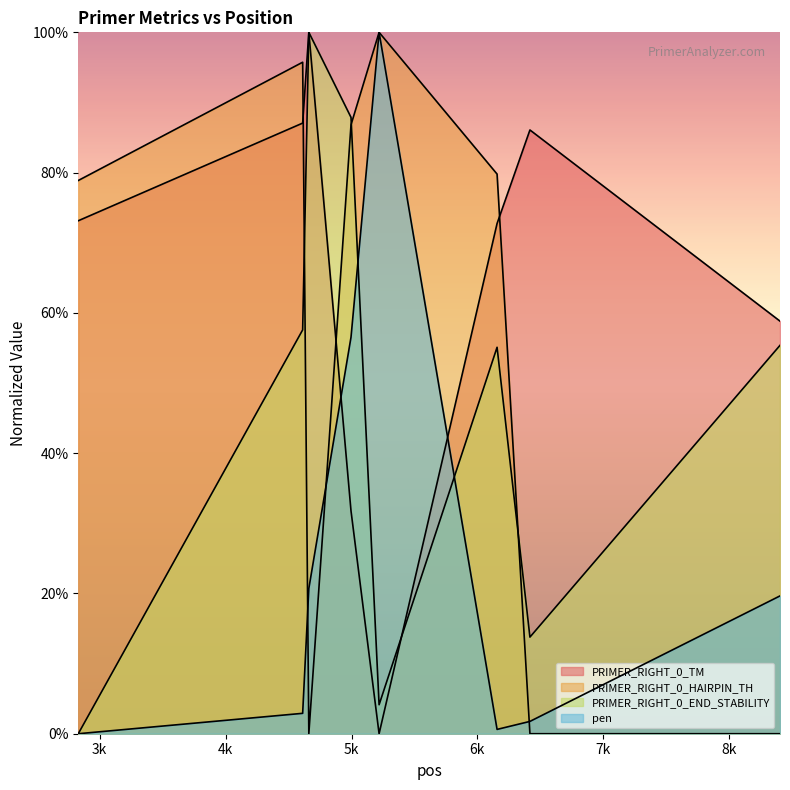

Between 4661 and 6156, which series saw the biggest shift?

PRIMER_RIGHT_0_HAIRPIN_TH